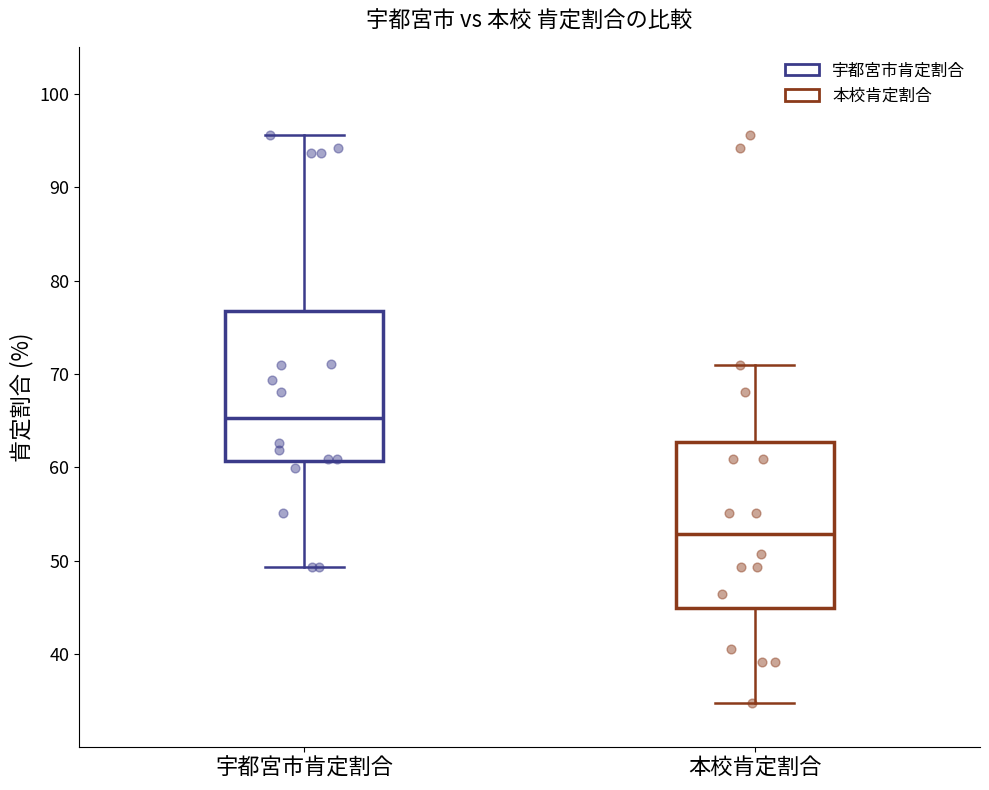

Reading left to right, transcribe this box plot: for each box, give where its median line is, the range the box spans, and where its two whiskers end, as read against the y-axis. The values are not printed on the chart, so give them approximately, as read against the axis.

宇都宮市肯定割合: median 65, box 61 to 77, whiskers 49 to 96
本校肯定割合: median 53, box 45 to 63, whiskers 35 to 71